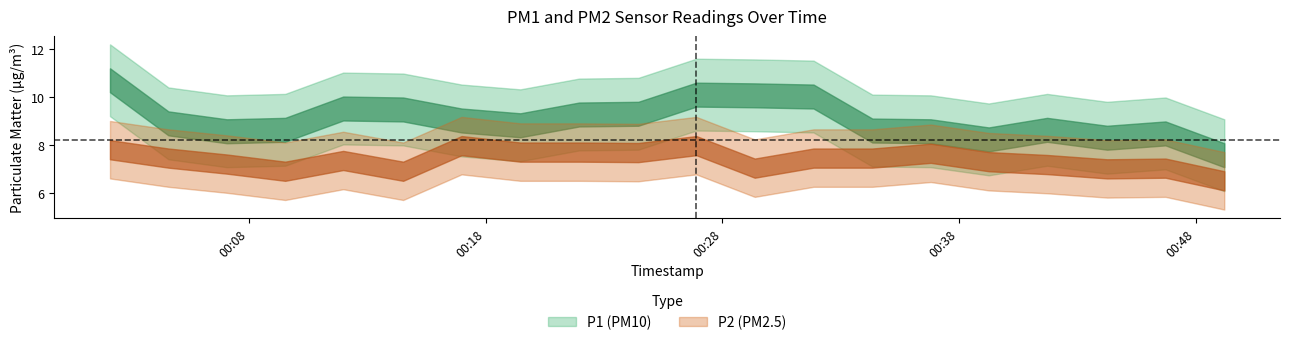

What is the difference between the second highest and second lowest values in the P1 series?

1.9